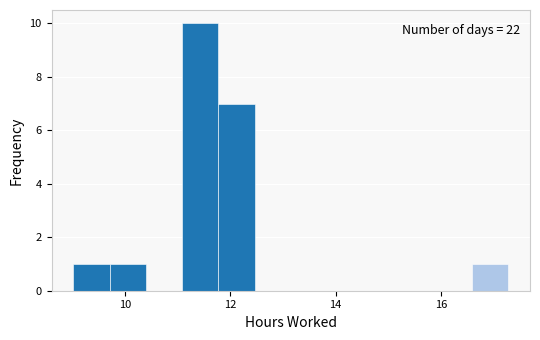

Read against the x-axis, roughly where is the centre of the tallest bar?

11.4